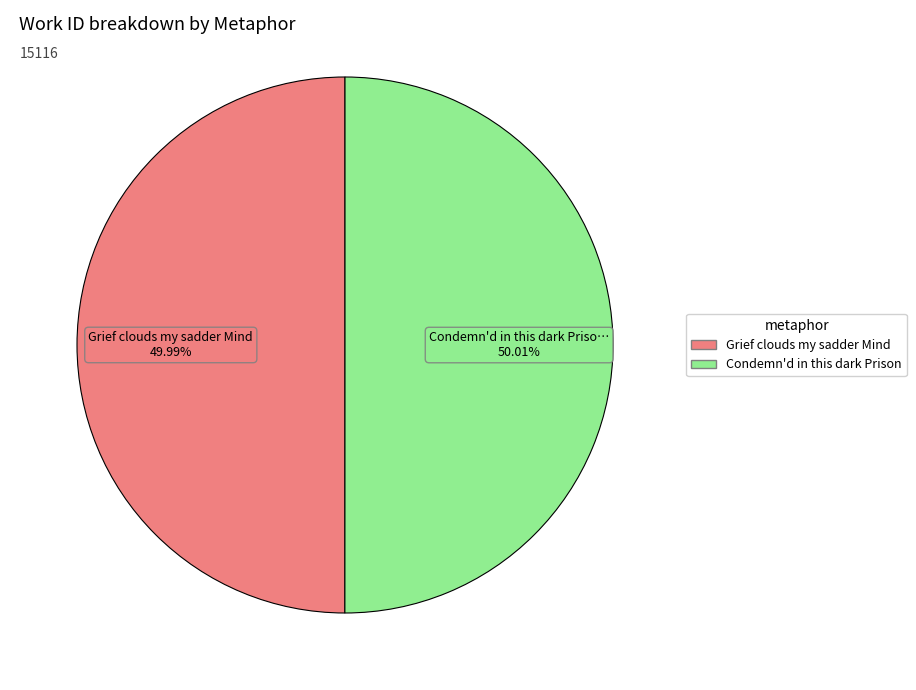

What is the ratio of the value at Grief clouds my sadder Mind to the value at Condemn'd in this dark Prison?

1.0